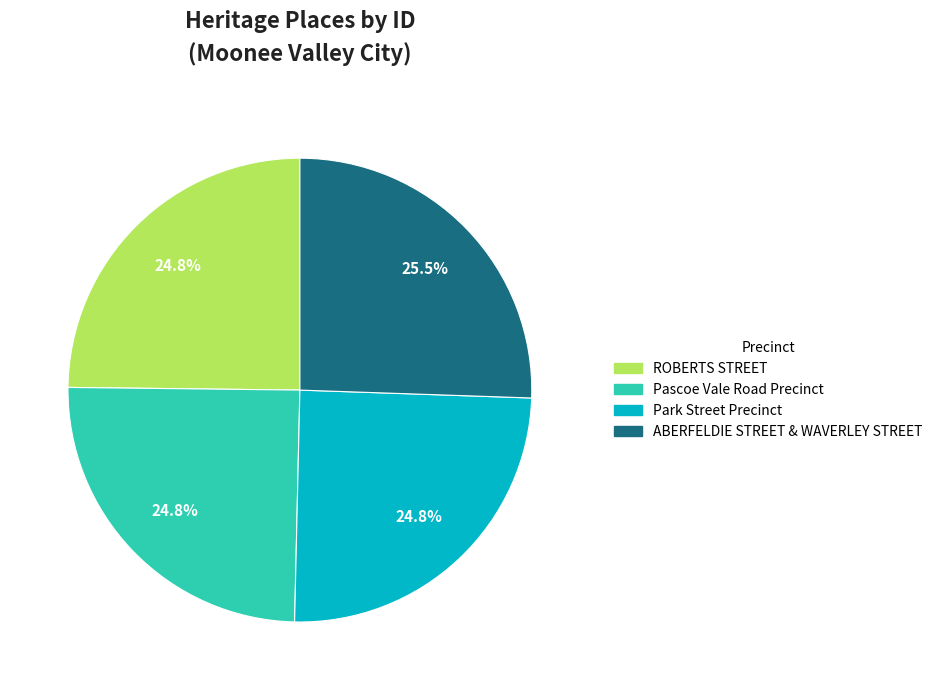

What percentage is the Pascoe Vale Road Precinct slice, to the nearest percent?

25%